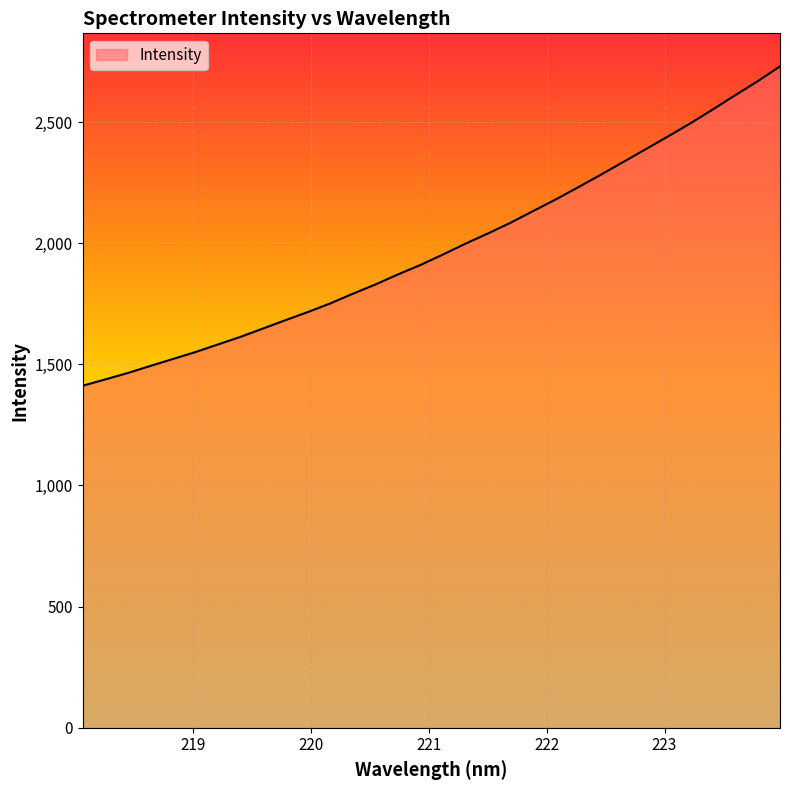

Reading left to right, list all the values displayed in this chart.

1411.5	1437.5	1464.0	1493.1	1521.7	1550.3	1581.7	1613.0	1647.3	1681.9	1715.6	1751.4	1791.3	1829.3	1870.8	1909.8	1952.9	1997.6	2039.8	2083.8	2131.8	2179.6	2229.8	2281.1	2333.9	2386.5	2439.7	2494.0	2551.4	2610.3	2667.8	2729.7